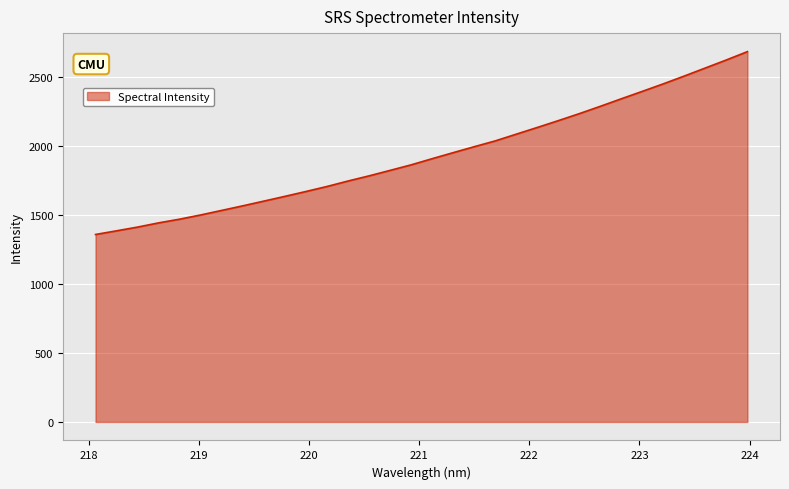

How many values are below 1910?

16